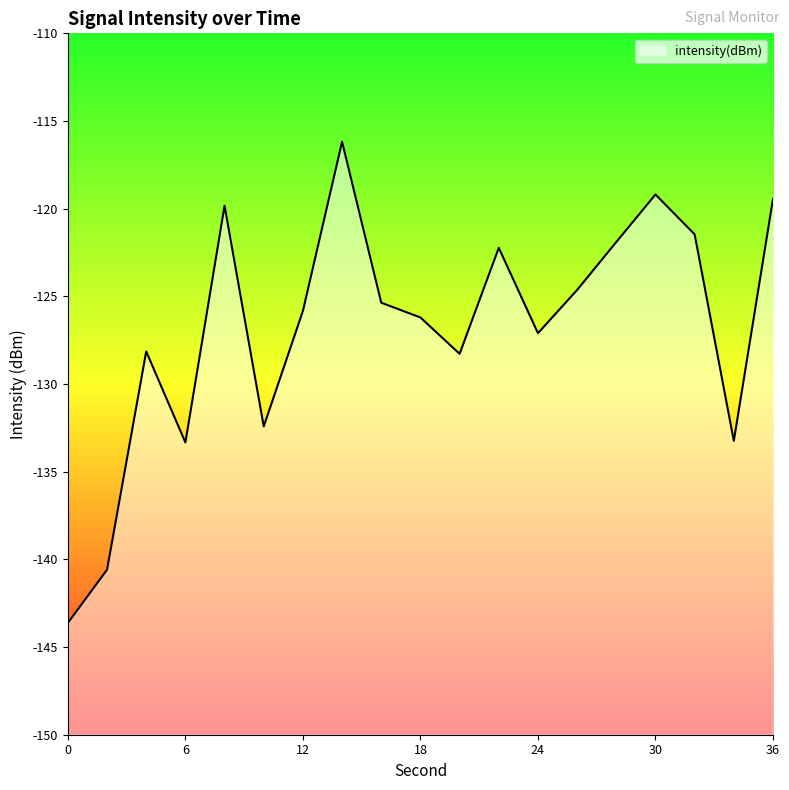

What is the smallest value displayed?

-143.6